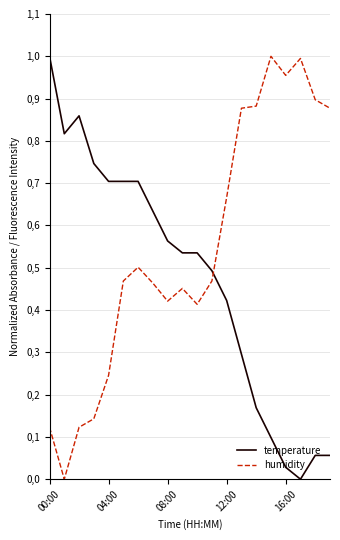

What are all the series names shown in the legend?

temperature, humidity